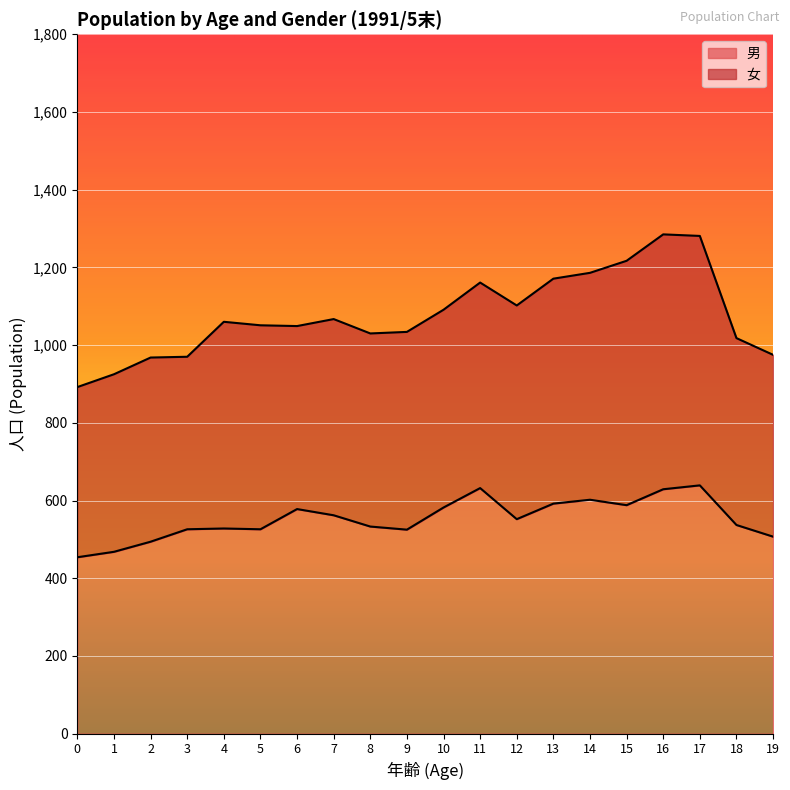

List the labels in order of value, largest first.

17, 11, 16, 14, 13, 15, 10, 6, 7, 12, 18, 8, 4, 3, 5, 9, 19, 2, 1, 0